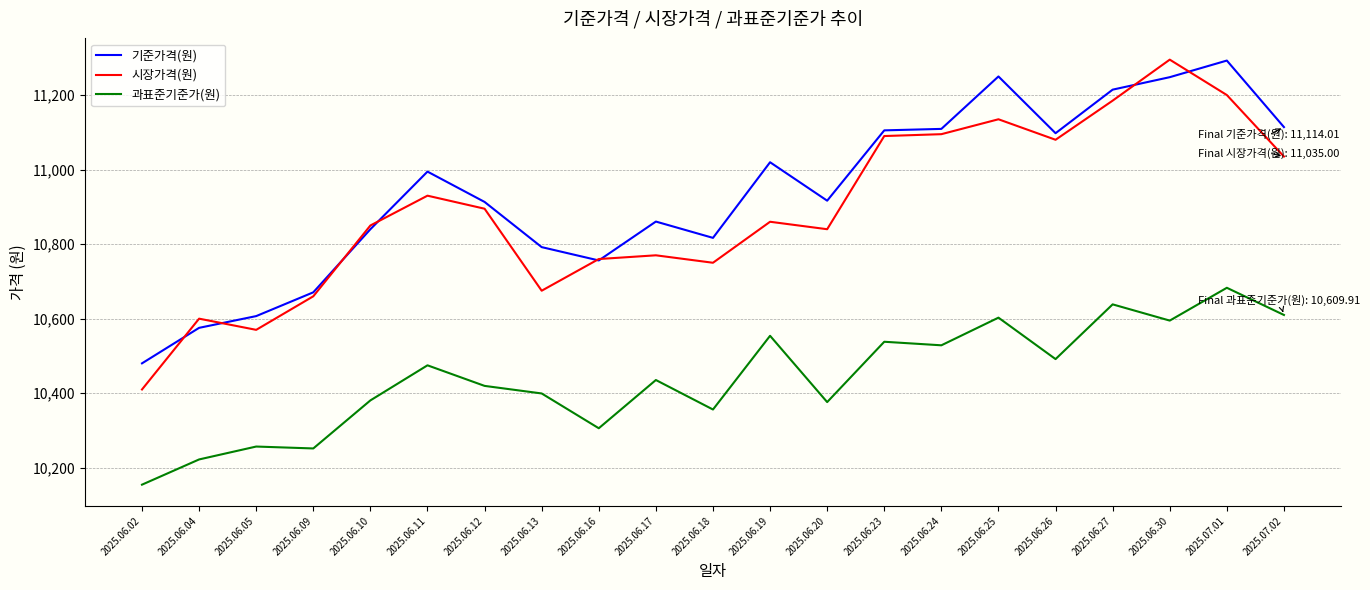

The value of 기준가격(원) at 2025.06.11 is 3898.0. True or false?

False